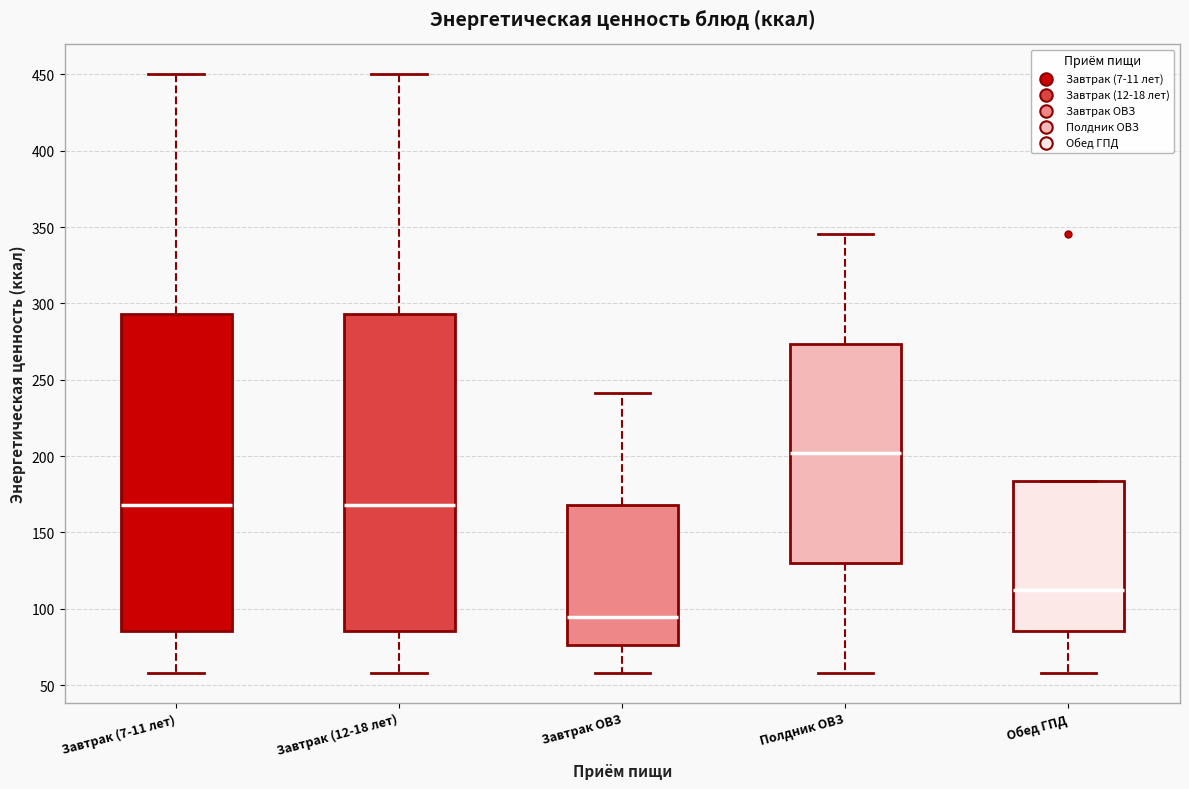

Reading left to right, read every box against the y-axis: the position of its median line, the range the box covers, and the ends of its whiskers. The values are not printed on the chart, so give them approximately, as read against the axis.

Завтрак (7-11 лет): median 170, box 85 to 295, whiskers 60 to 450
Завтрак (12-18 лет): median 170, box 85 to 295, whiskers 60 to 450
Завтрак ОВЗ: median 95, box 75 to 170, whiskers 60 to 240
Полдник ОВЗ: median 200, box 130 to 275, whiskers 60 to 345
Обед ГПД: median 110, box 85 to 185, whiskers 60 to 185